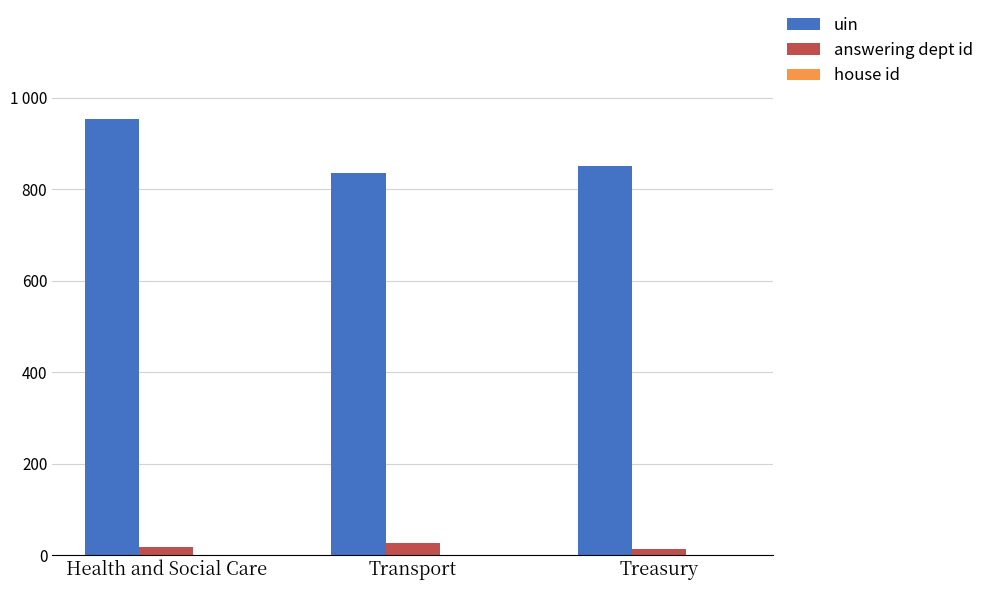

Does the chart contain stacked bars?

No